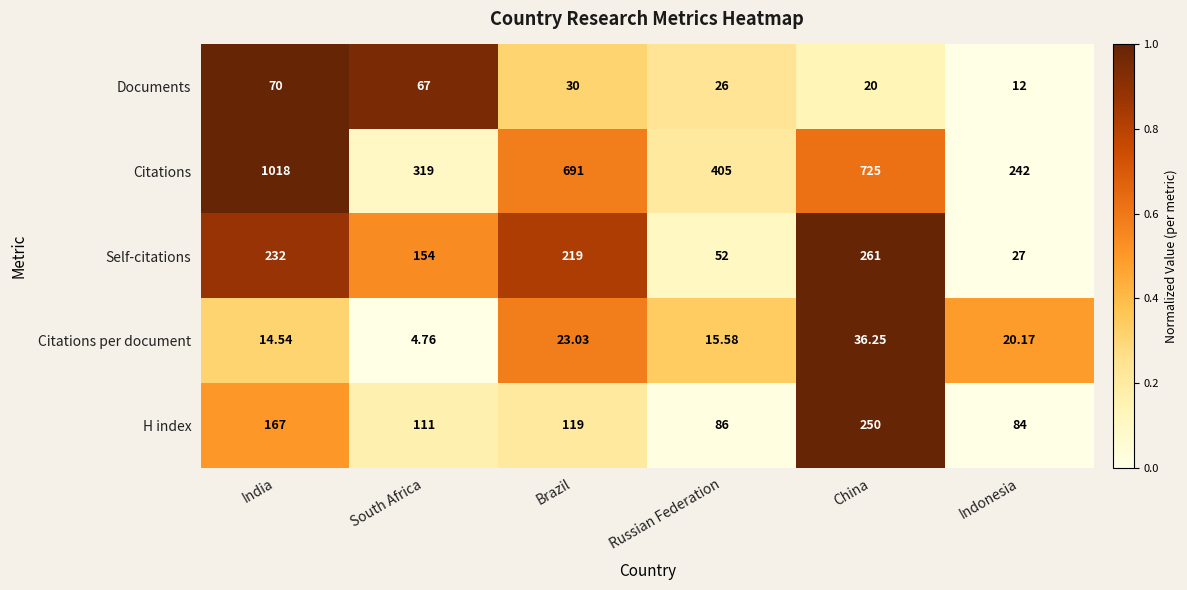

What is the spread (max minus min) of values at India?

1003.5